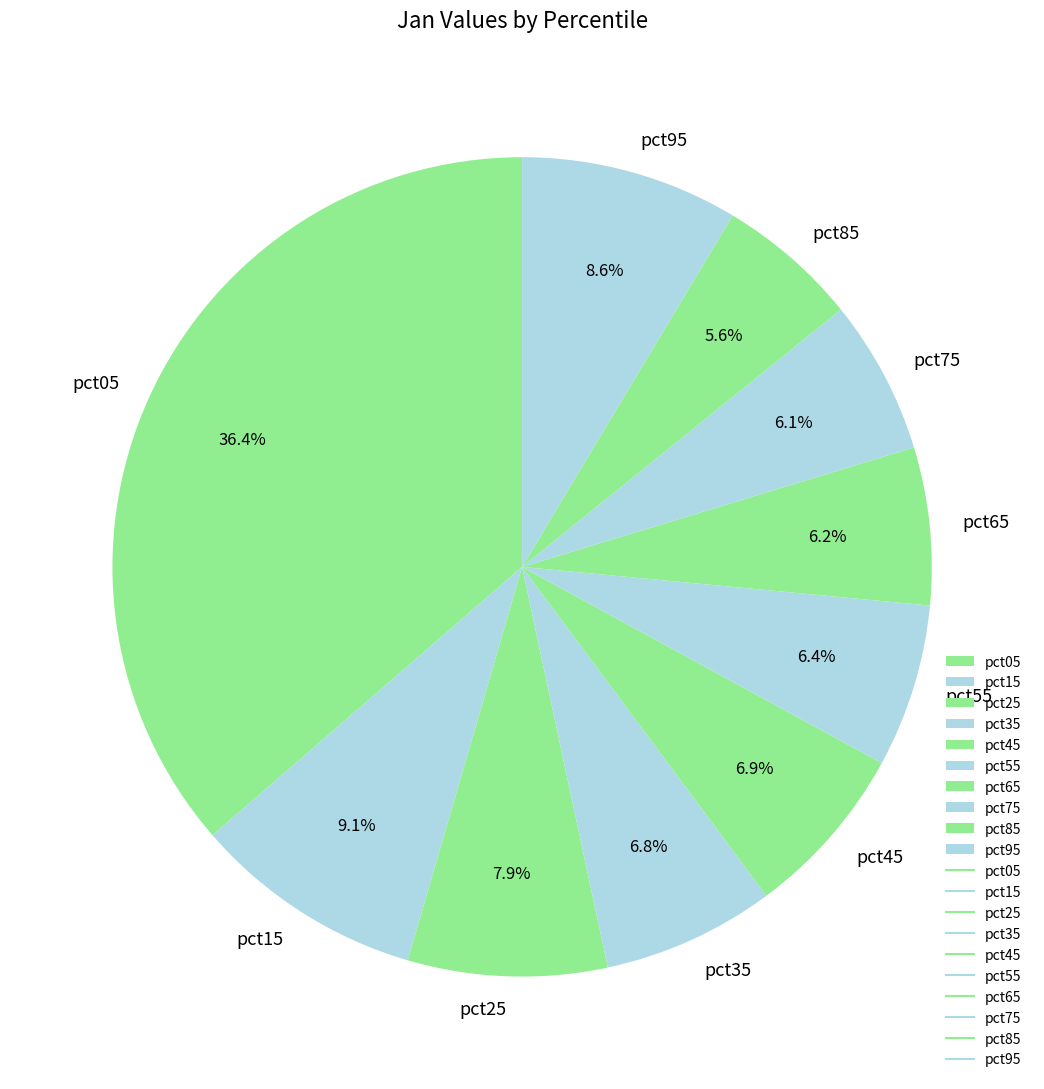

What percentage do pct15 and pct95 together represent?

17.7%